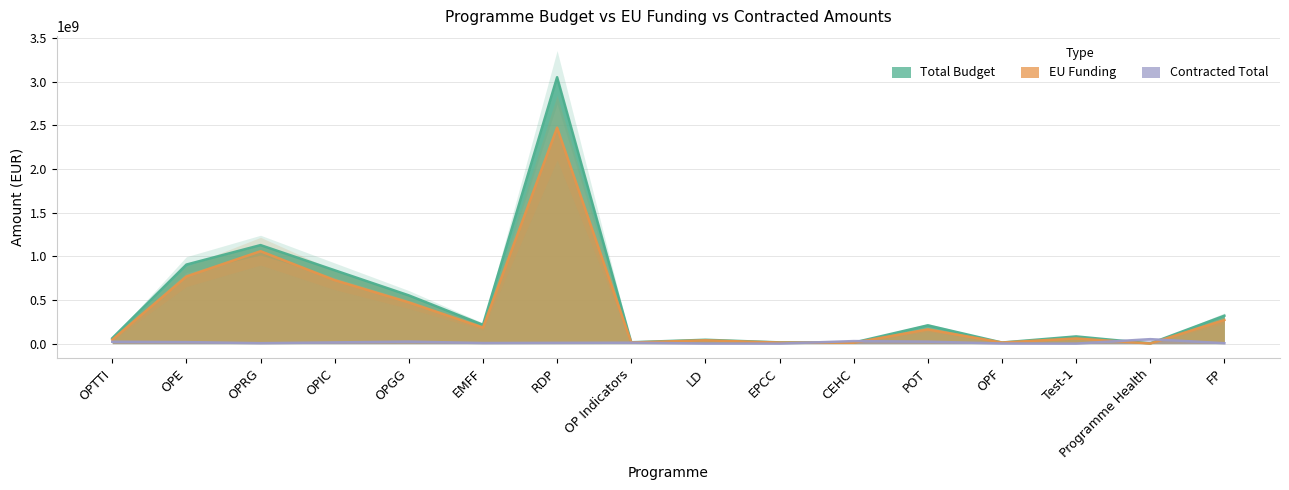

What are all the series names shown in the legend?

Total Budget, EU Funding, Contracted Total